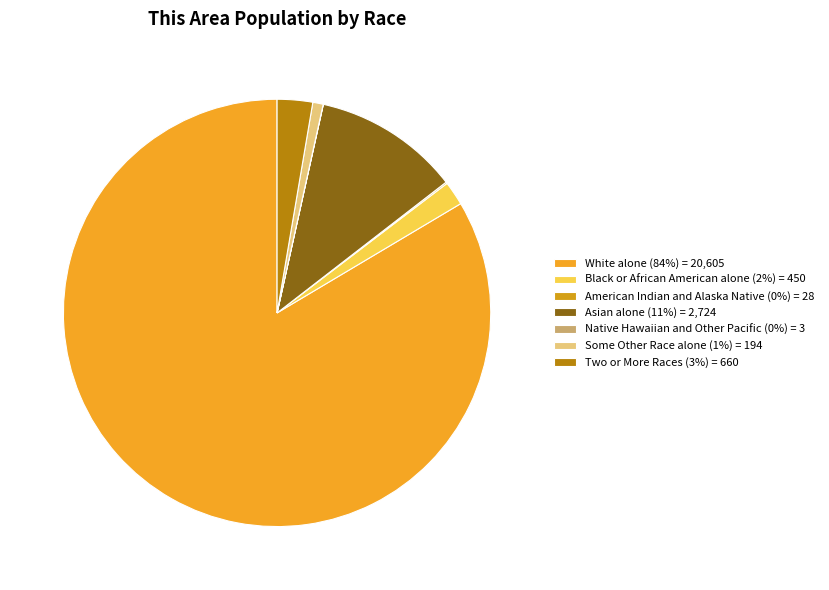

How much of the chart is everything except Native Hawaiian and Other Pacific?

100.0%